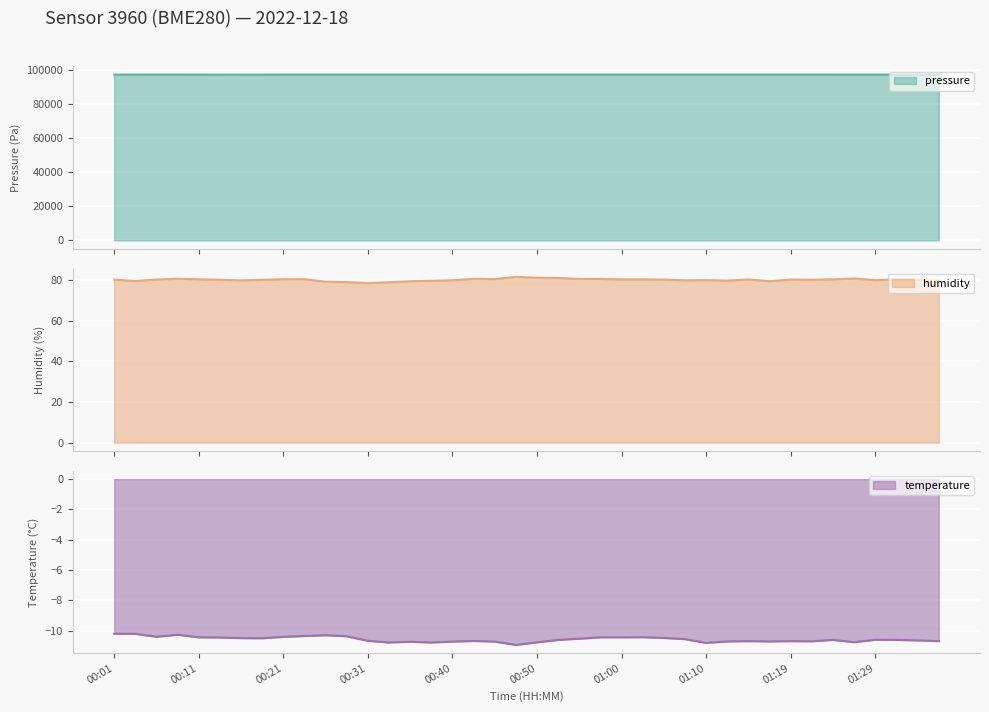

Which has a higher value, 00:55 or 01:34?

01:34